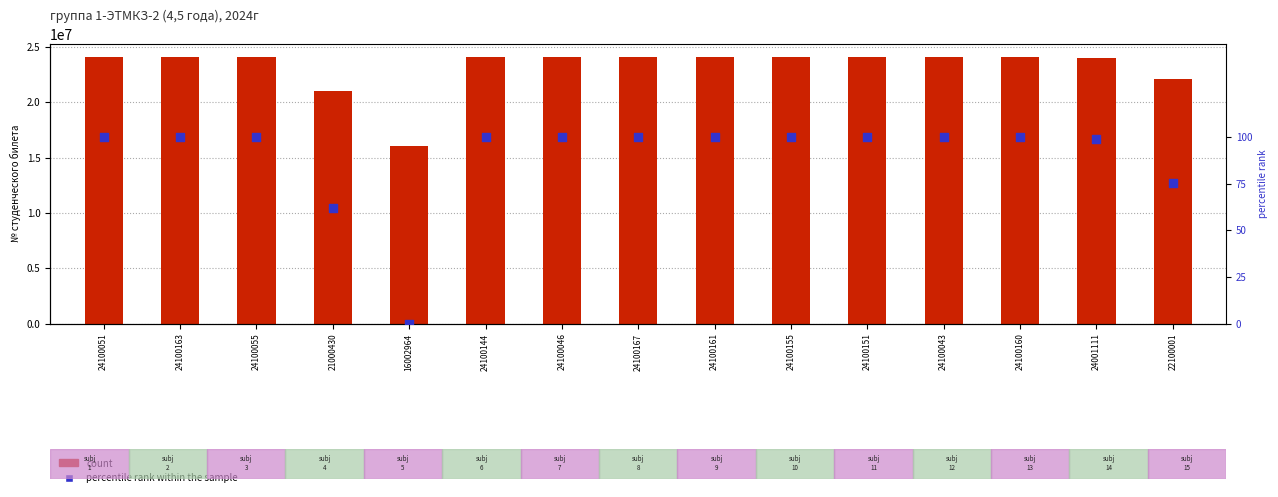

What are all the series names shown in the legend?

count, percentile rank within the sample